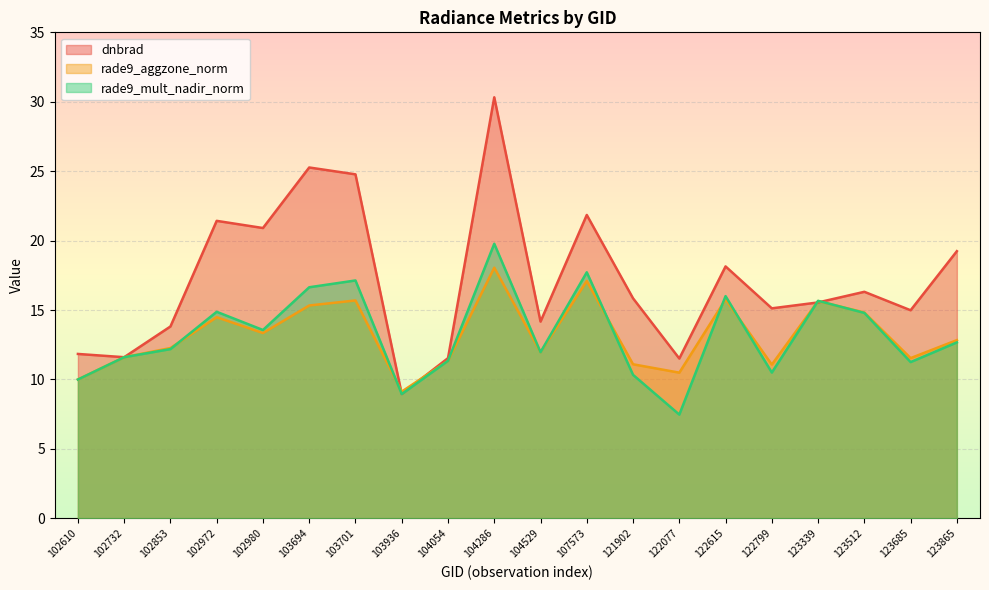

After their last crossing, which series has the higher values: dnbrad or rade9_aggzone_norm?

dnbrad